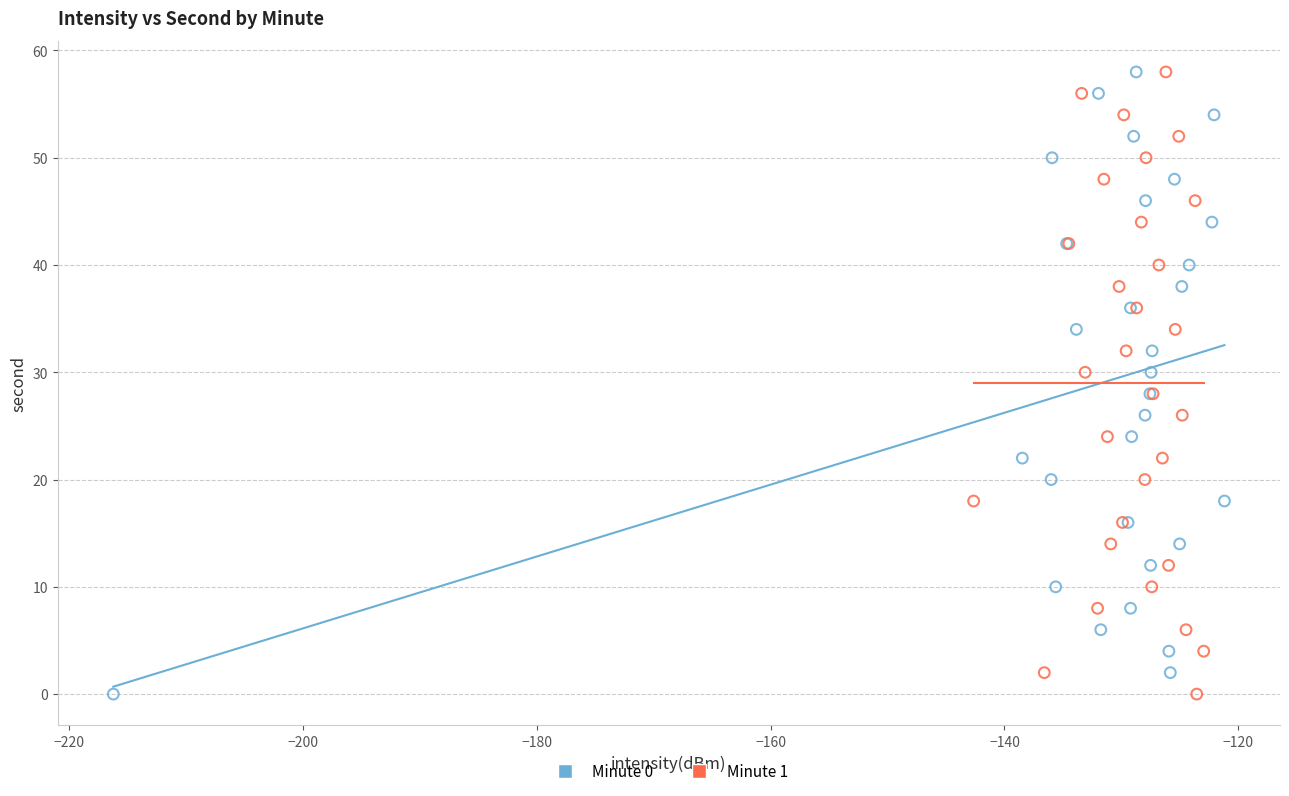

What are all the series names shown in the legend?

Minute 0, Minute 1